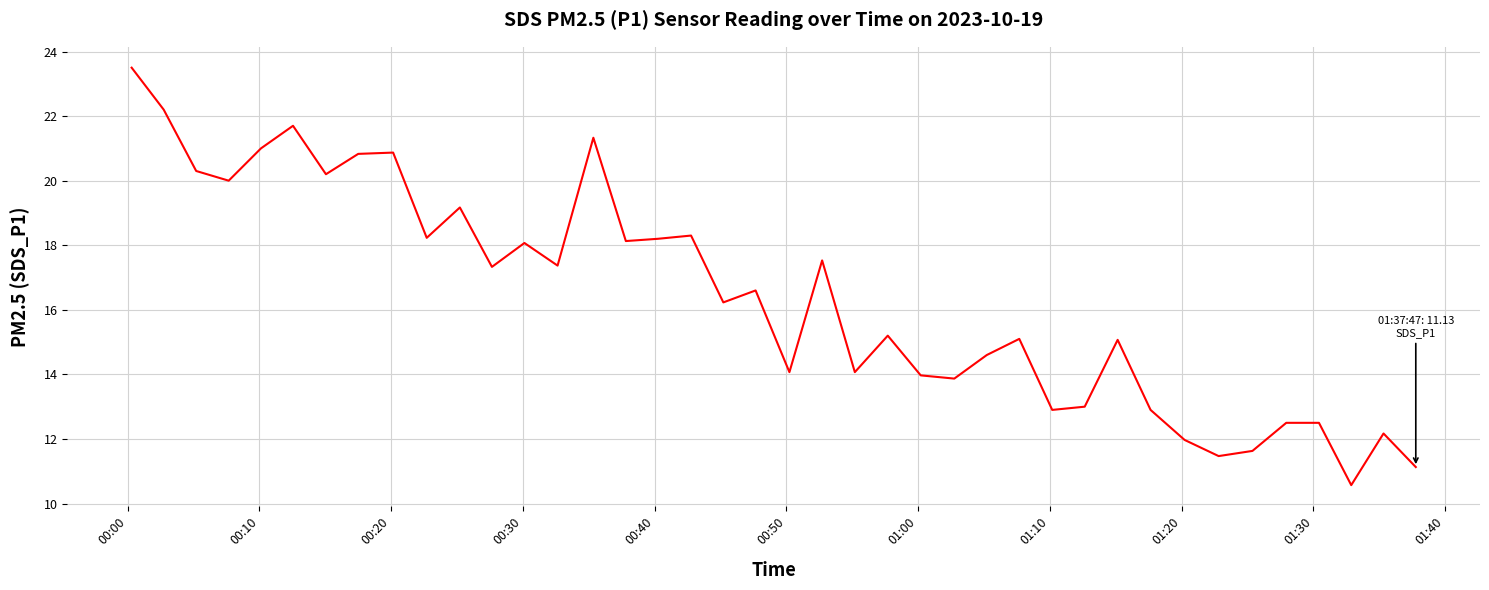

What is the greatest value displayed?

23.5